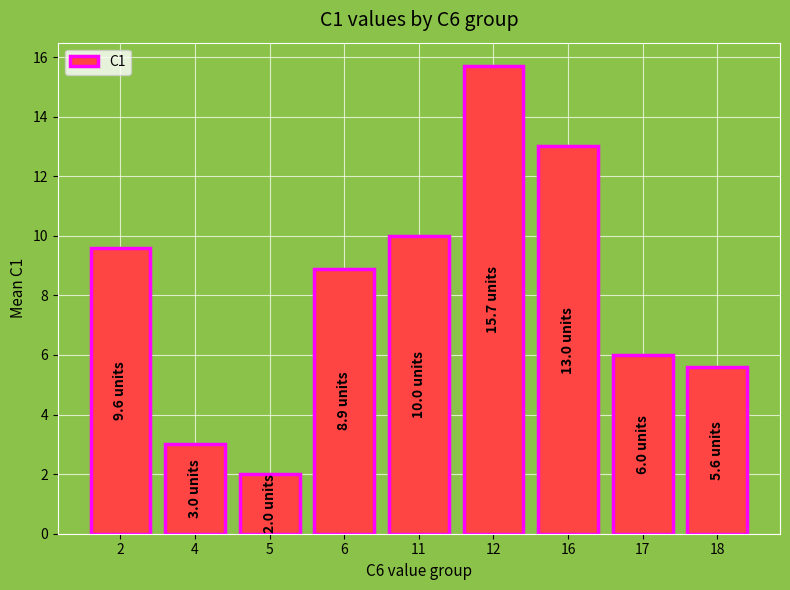

What value does the data have at 4?

3.0